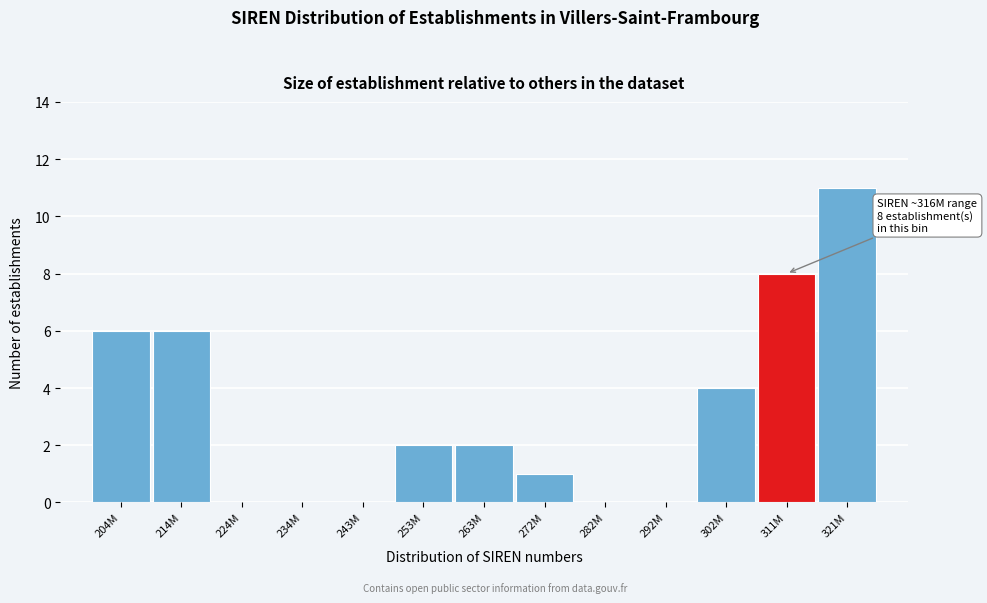

Reading right to left, transcribe all the data shown in this chart.

321M=11	311M=8	302M=4	292M=0	282M=0	272M=1	263M=2	253M=2	243M=0	234M=0	224M=0	214M=6	204M=6